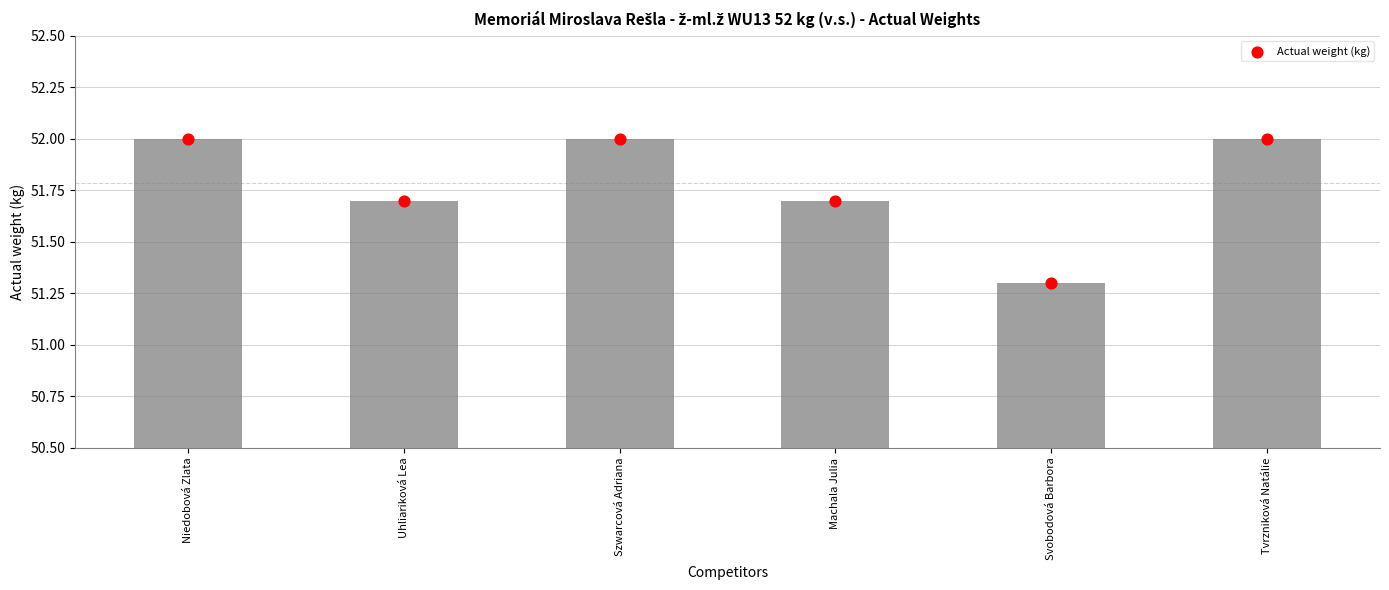

Approximately how many times larger is the value at Uhliariková Lea compared to Svobodová Barbora?

1.0